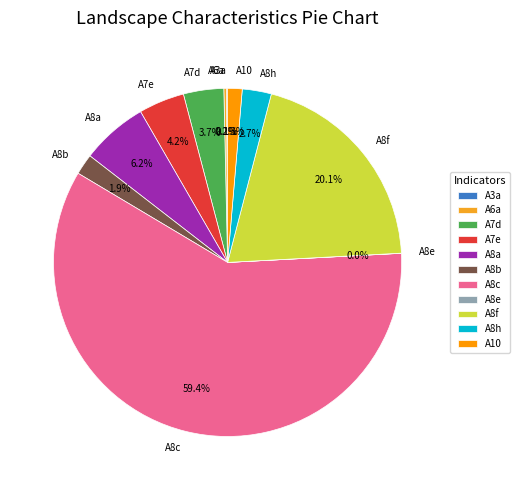

To the nearest percent, what is the combined percentage of A8a and A7e?

10%